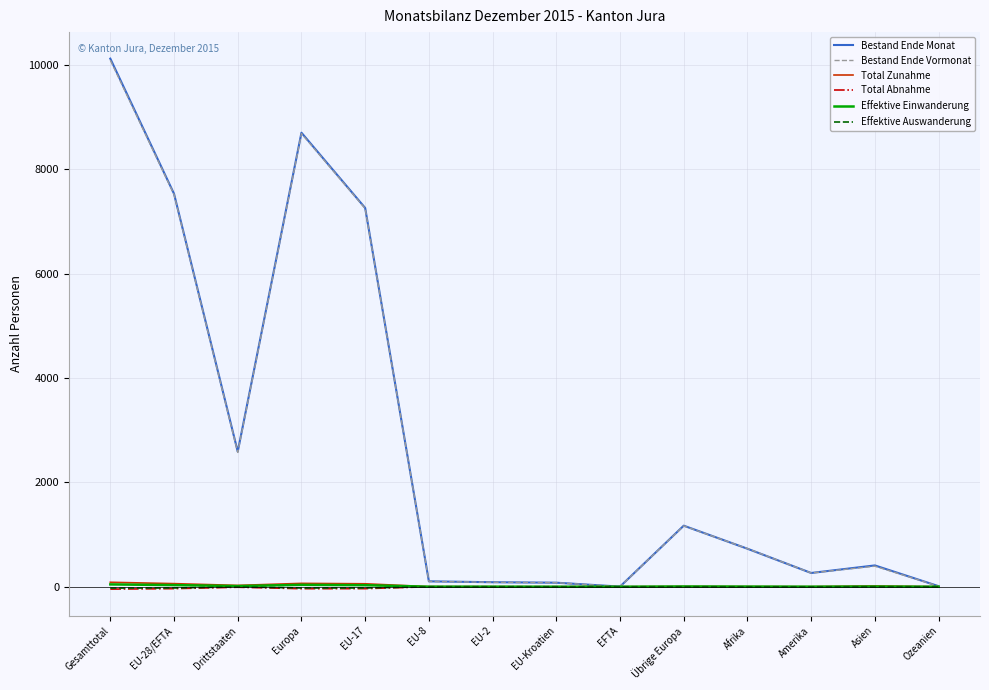

Which series has the widest spread of values?

Bestand Ende Monat